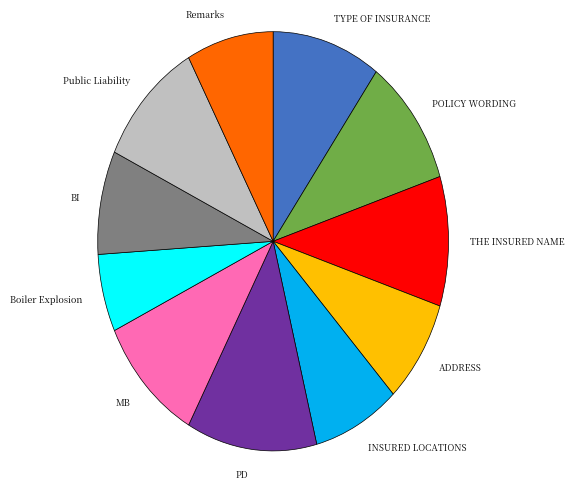

How many slices are in this pie chart?

11